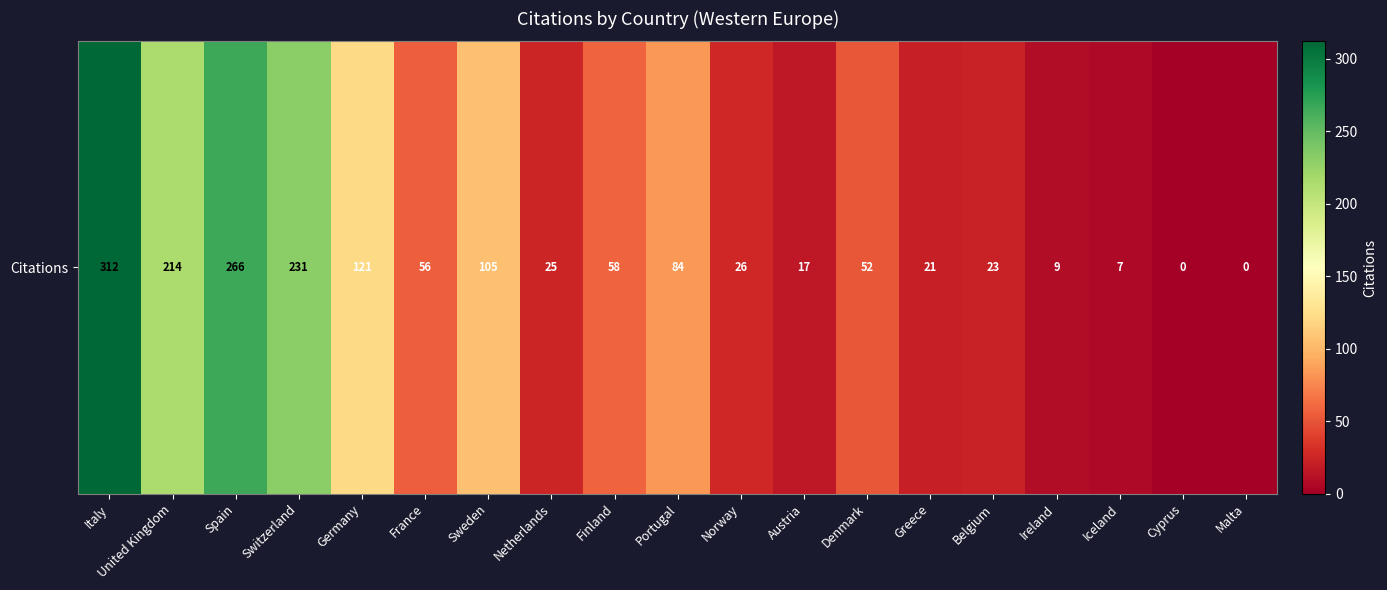

Is it true that the value at Sweden is 105?

True